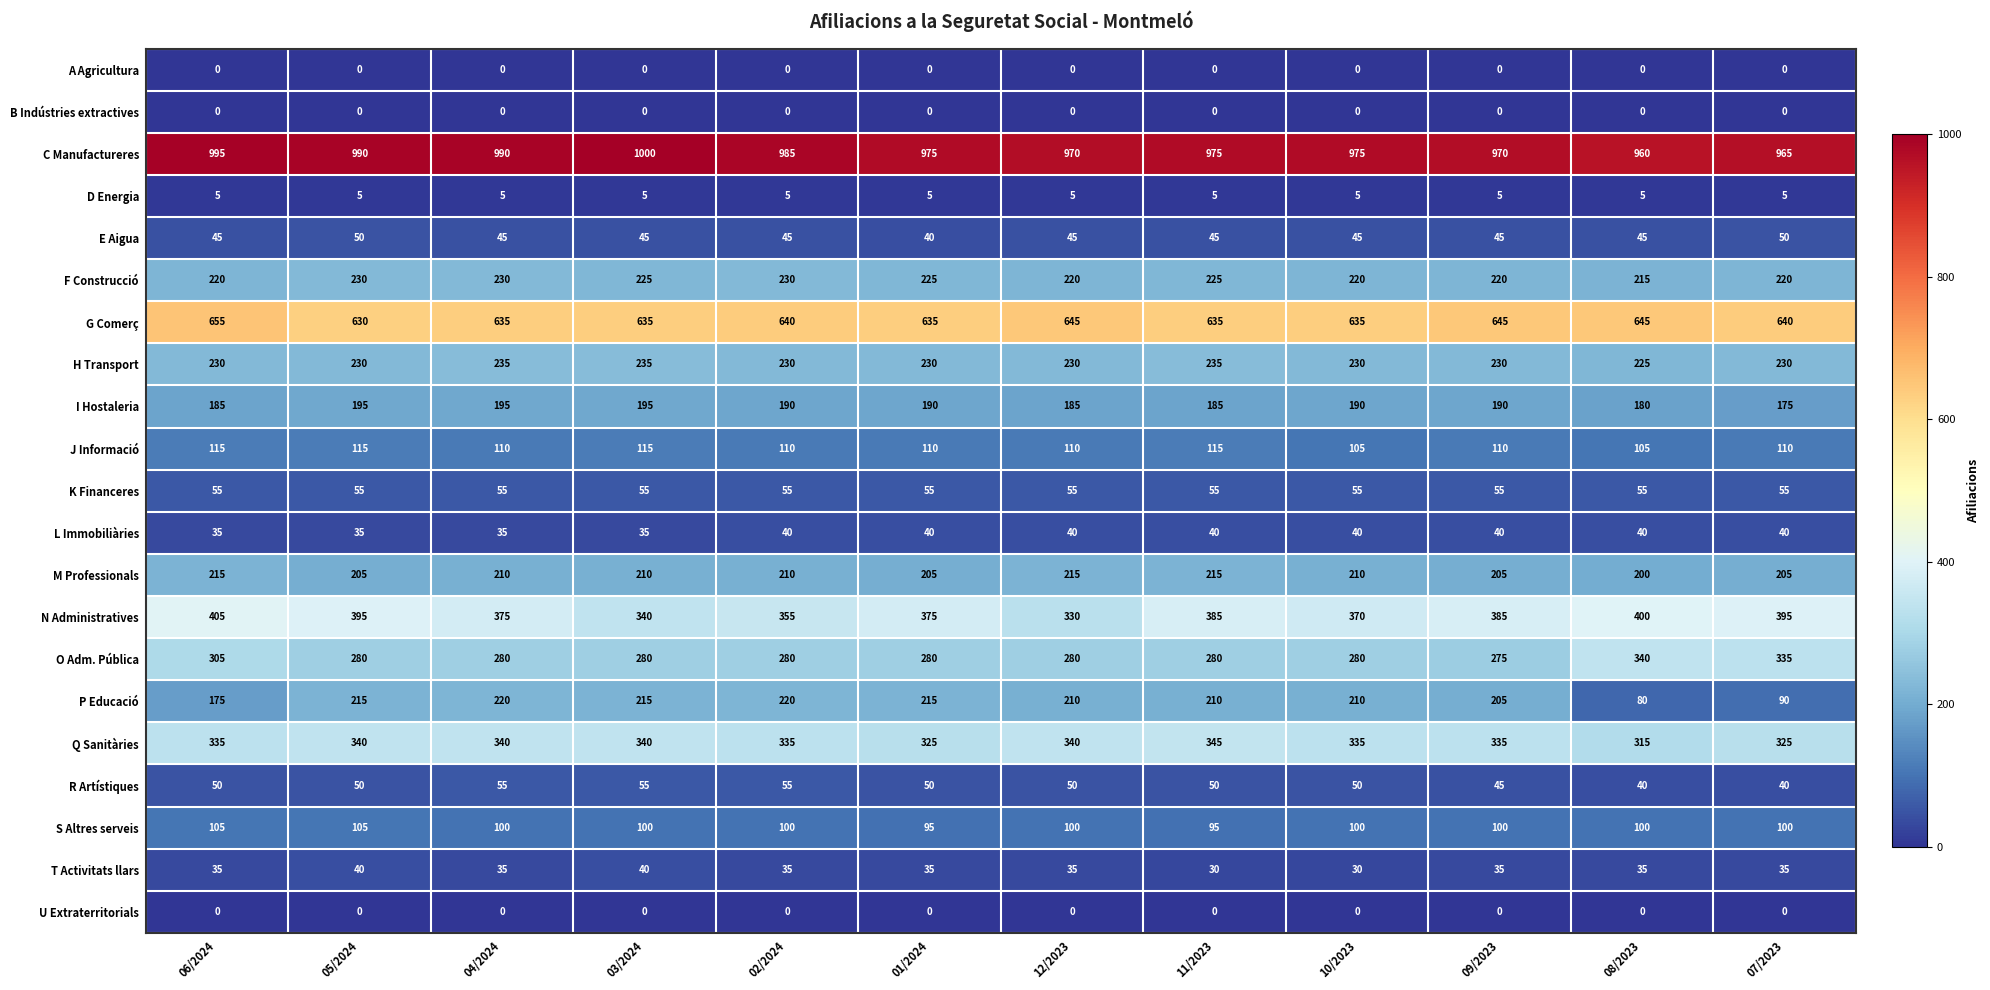

Where is N Administratives nearest to the value 367?

10/2023